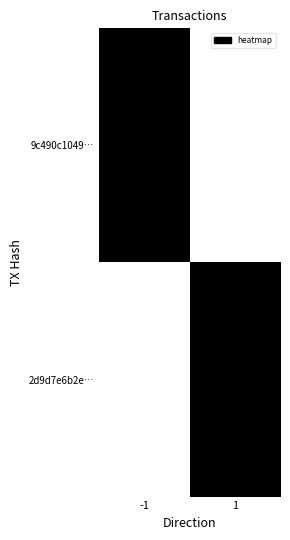

Which has a higher value, 1 or -1?

-1